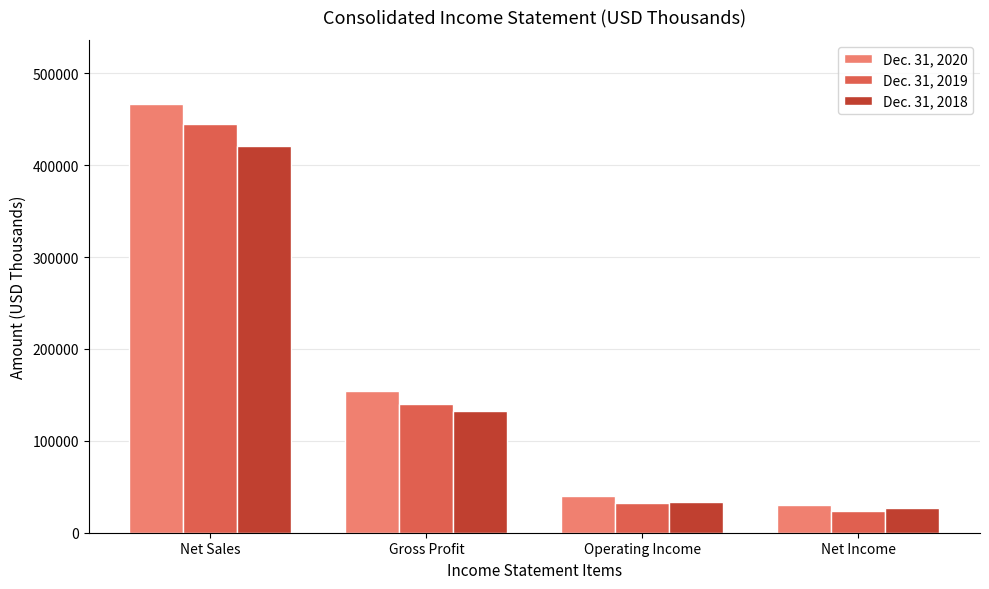

Reading left to right, list all the values displayed in this chart.

Dec. 31, 2020: 466449	154013	40207	29761
Dec. 31, 2019: 444861	140595	32627	23336
Dec. 31, 2018: 420878	132231	32934	26581